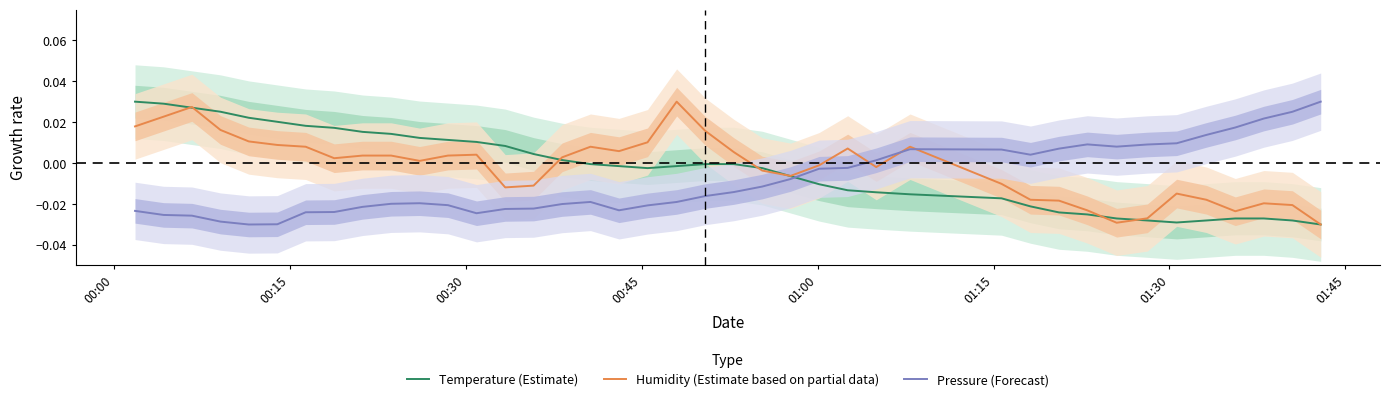

What is the sum of all Pressure (Forecast) values?

-0.3